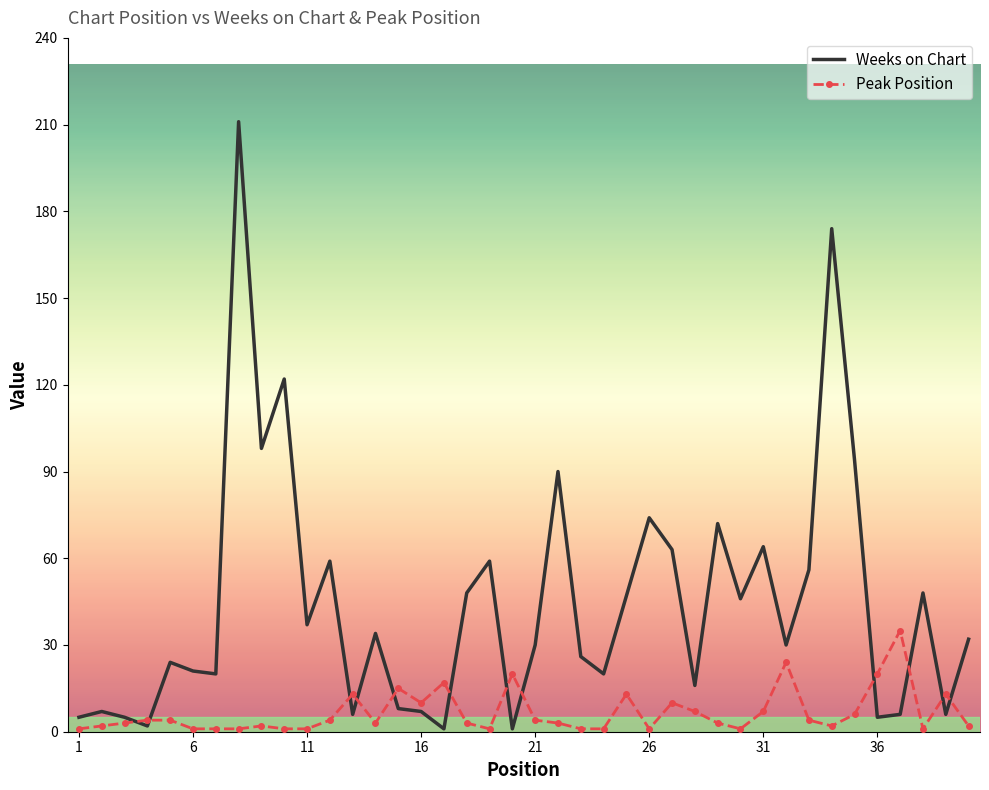

Rank the series by their maximum value, from highest to lowest.

Weeks on Chart, Peak Position